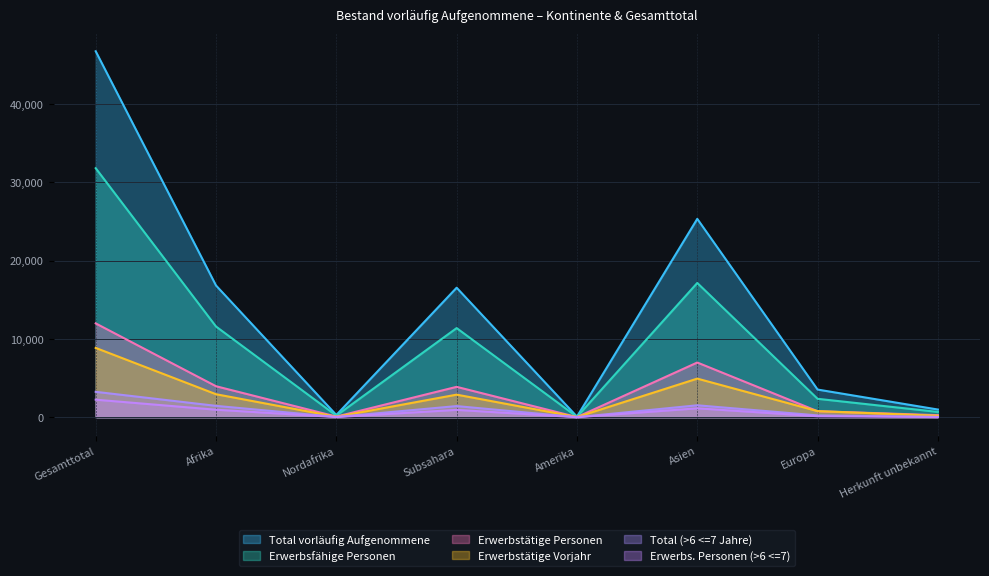

What value does the Total vorläufig Aufgenommene series have at Asien, to the nearest 50?

25300